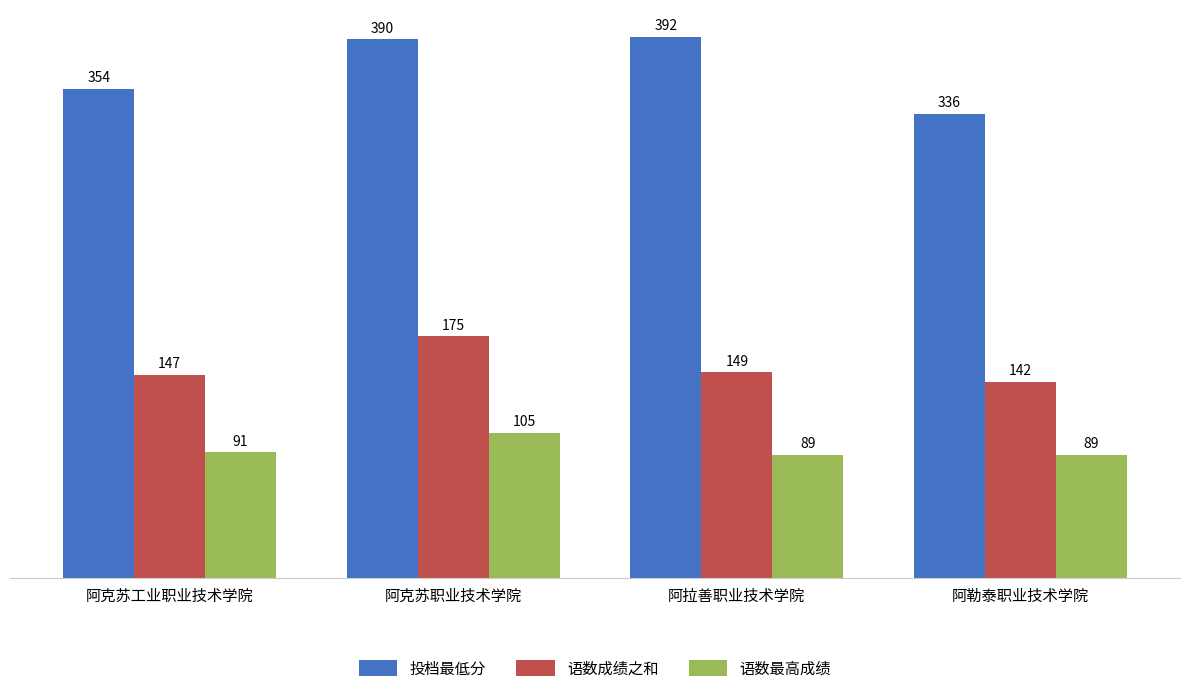

Rank the categories by 投档最低分 value from highest to lowest.

阿拉善职业技术学院, 阿克苏职业技术学院, 阿克苏工业职业技术学院, 阿勒泰职业技术学院